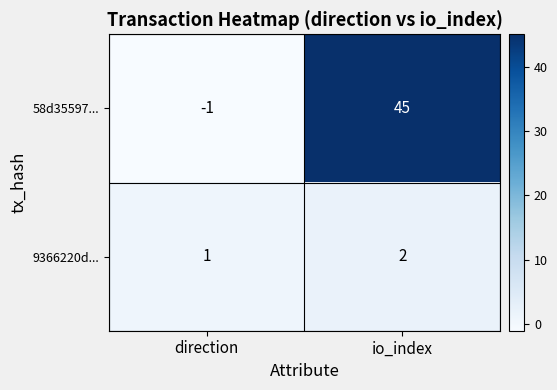

Between direction and io_index, which series saw the biggest shift?

58d35597...